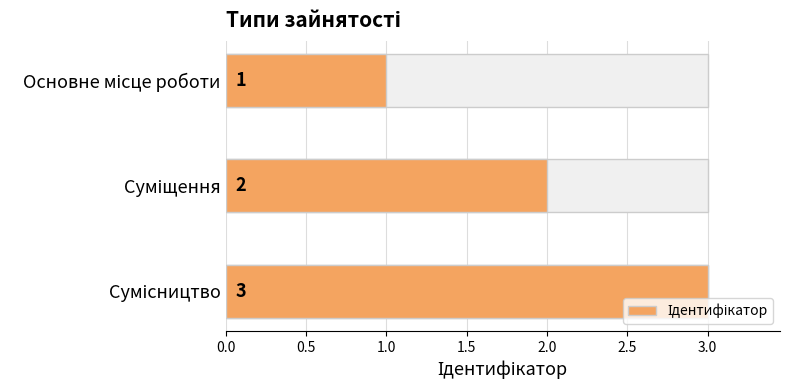

How many bars are there in total?

3